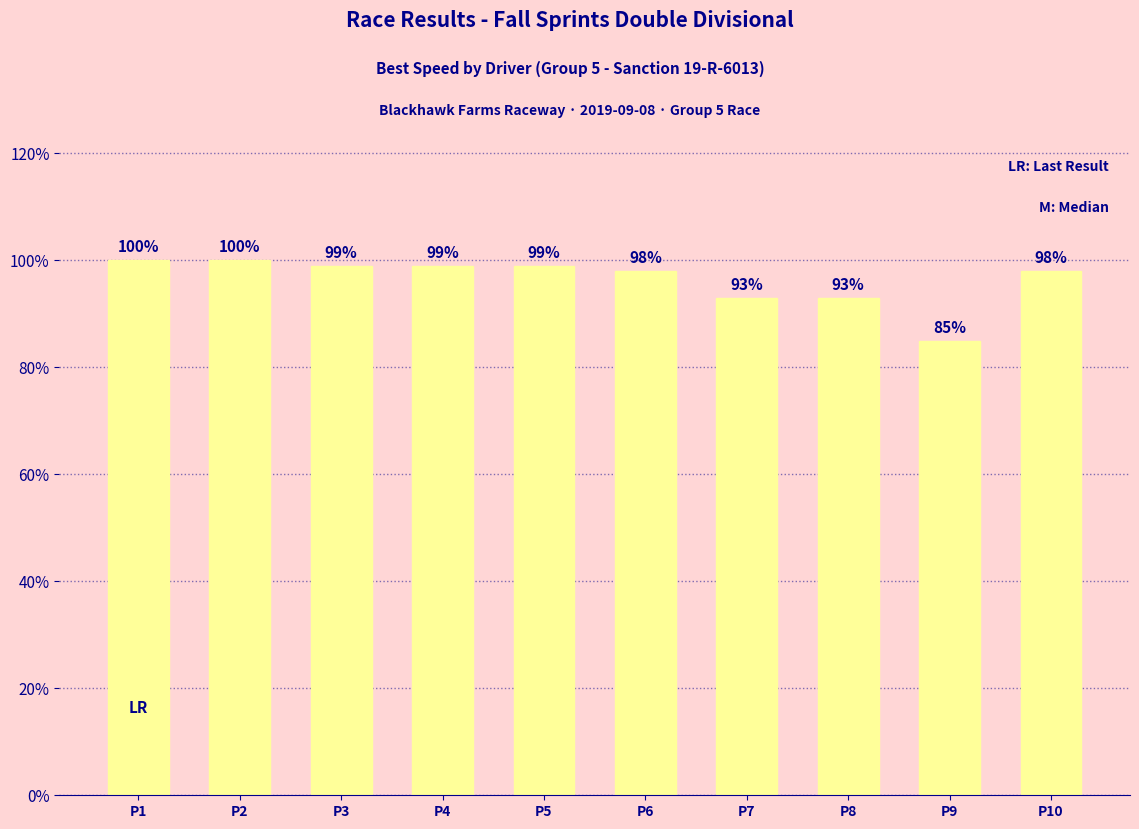

Are the bars horizontal?

No